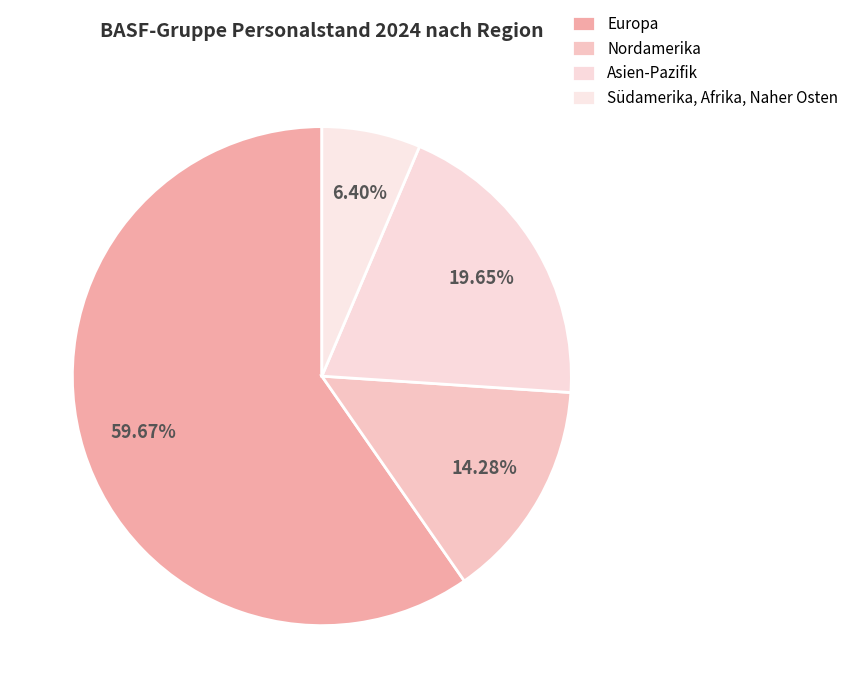

Count the number of slices in the pie.

4